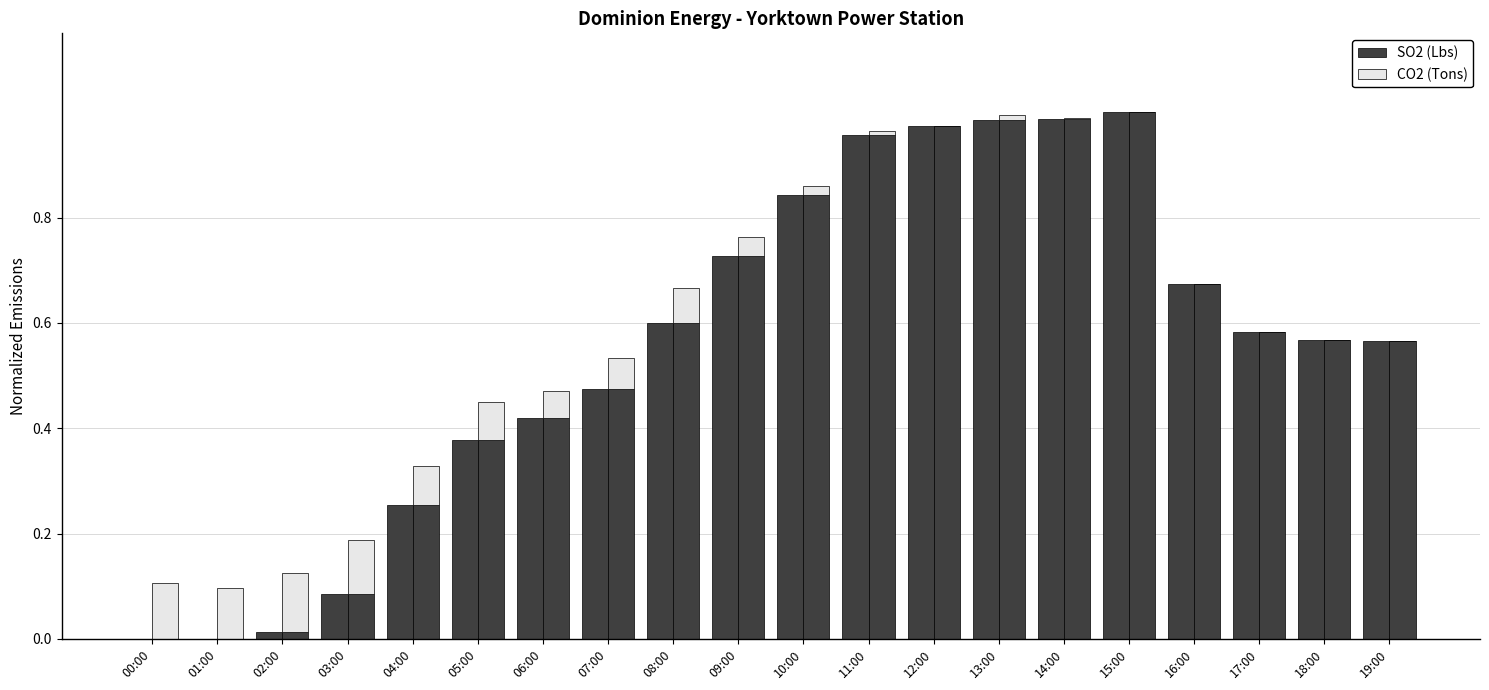

At how many categories does at least one series exceed 0?

20